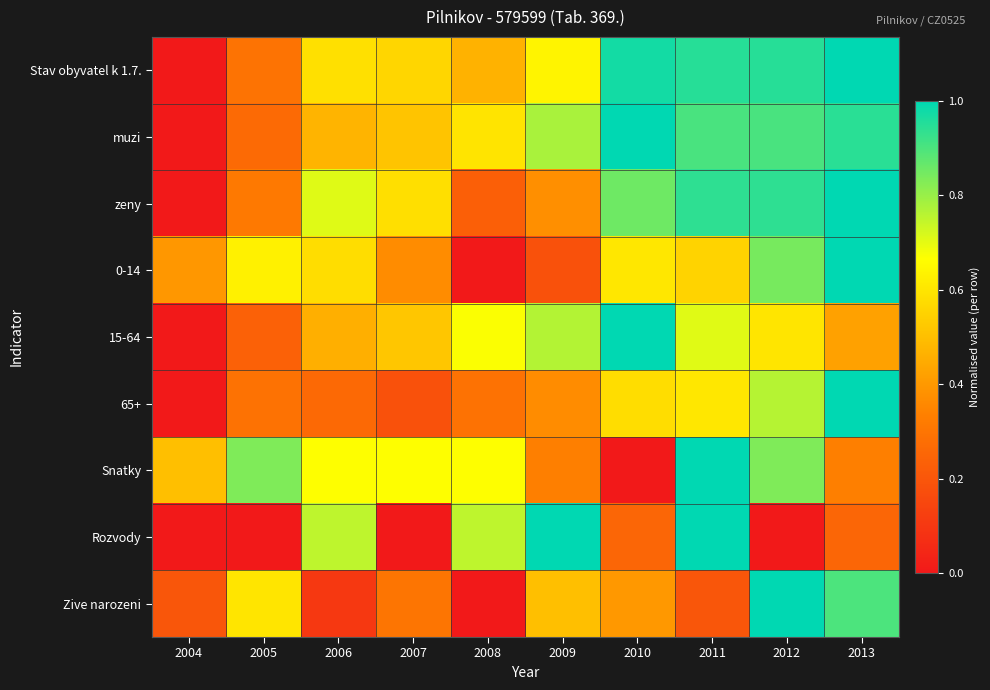

List the series in order of their peak value, highest first.

Stav obyvatel k 1.7., muzi, zeny, 0-14, 15-64, 65+, Snatky, Rozvody, Zive narozeni